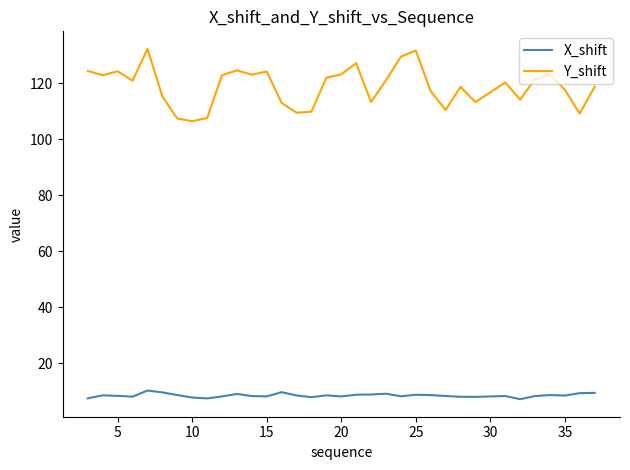

True or false: X_shift and Y_shift intersect in this chart.

False